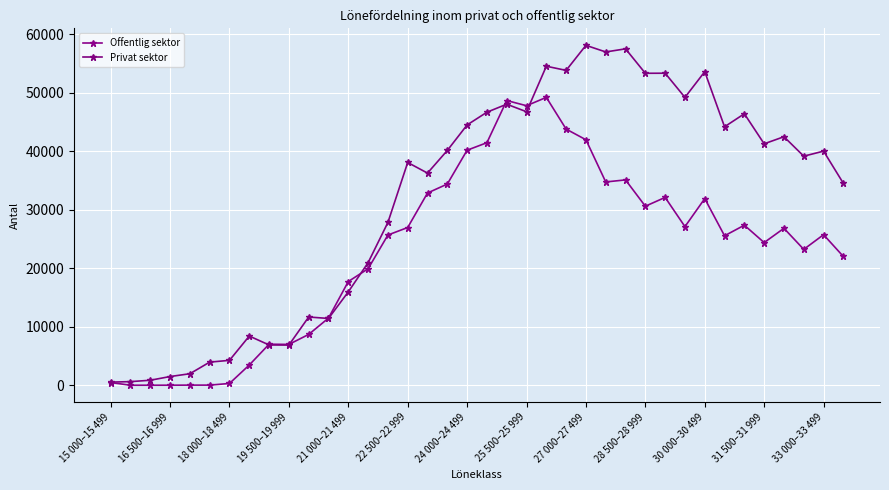

True or false: Offentlig sektor and Privat sektor cross at least once.

True